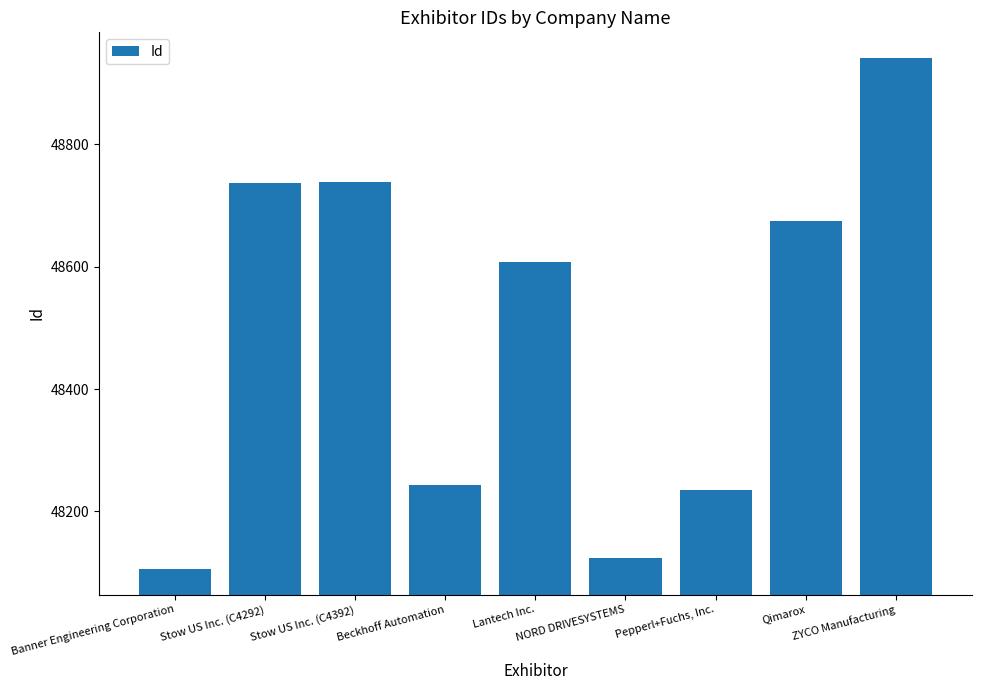

What is the label of the 9th bar from the left?

ZYCO Manufacturing